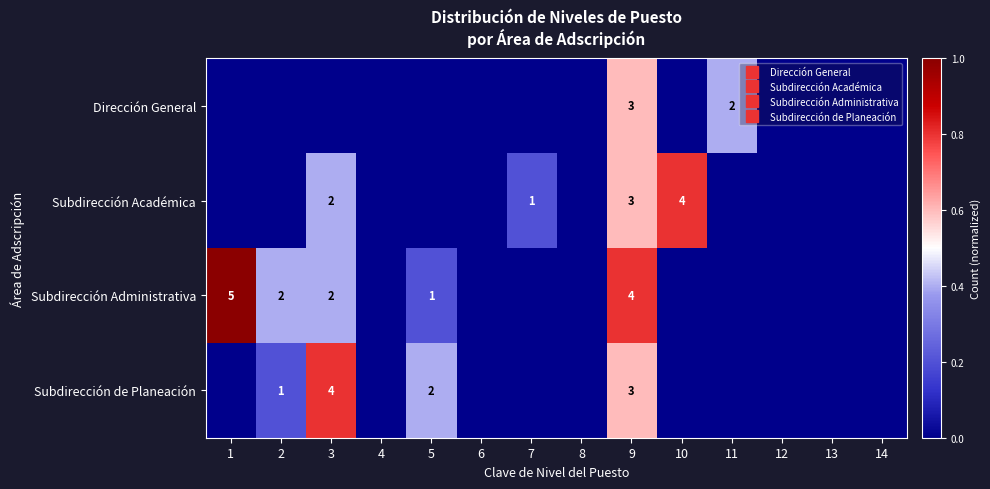

How many data points in Subdirección Académica are above 0?

4